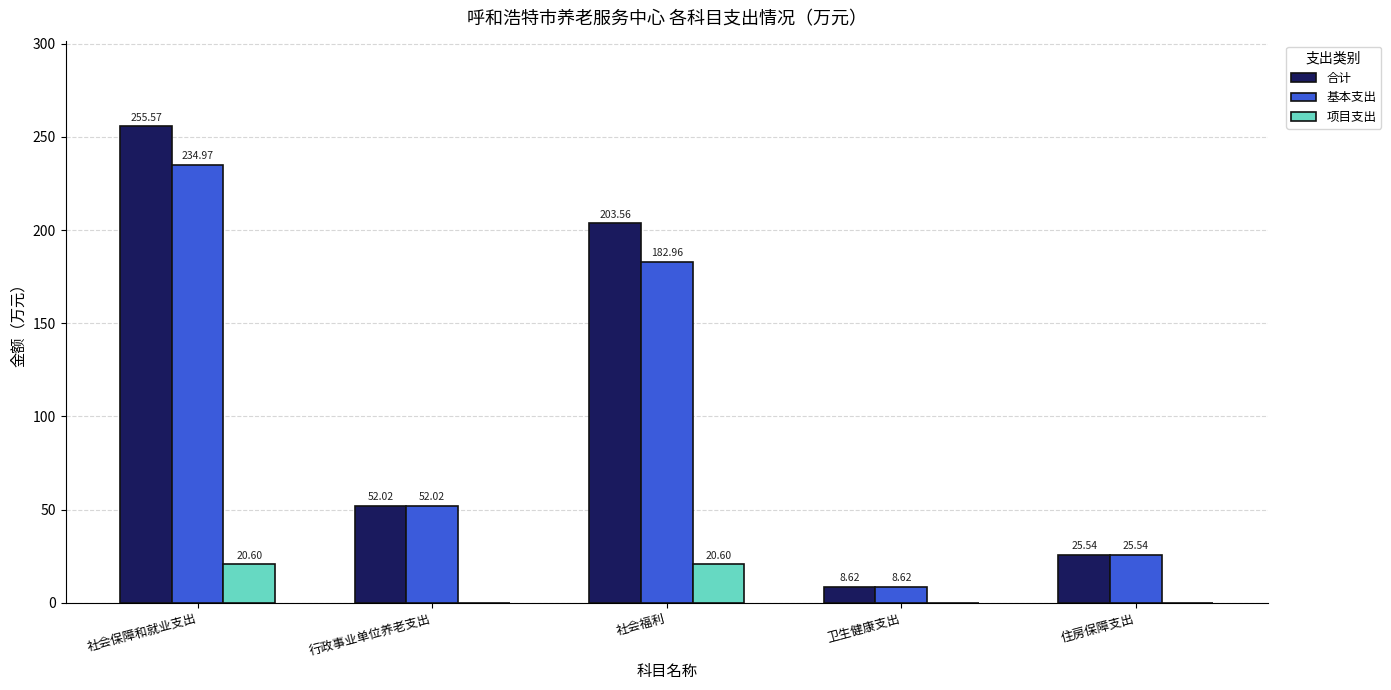

What is the total value across all series at 社会保障和就业支出?

511.1